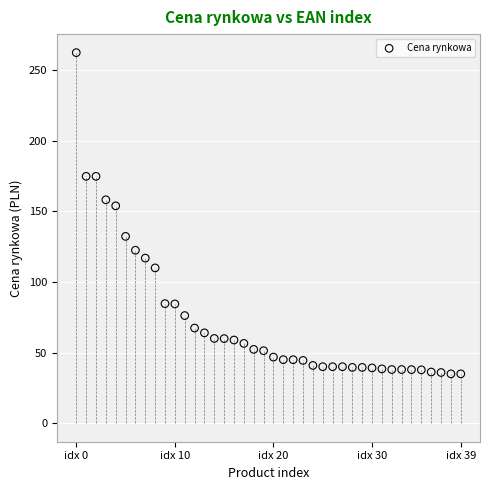

What Y value in the scatter plot is closest to 148?

153.9